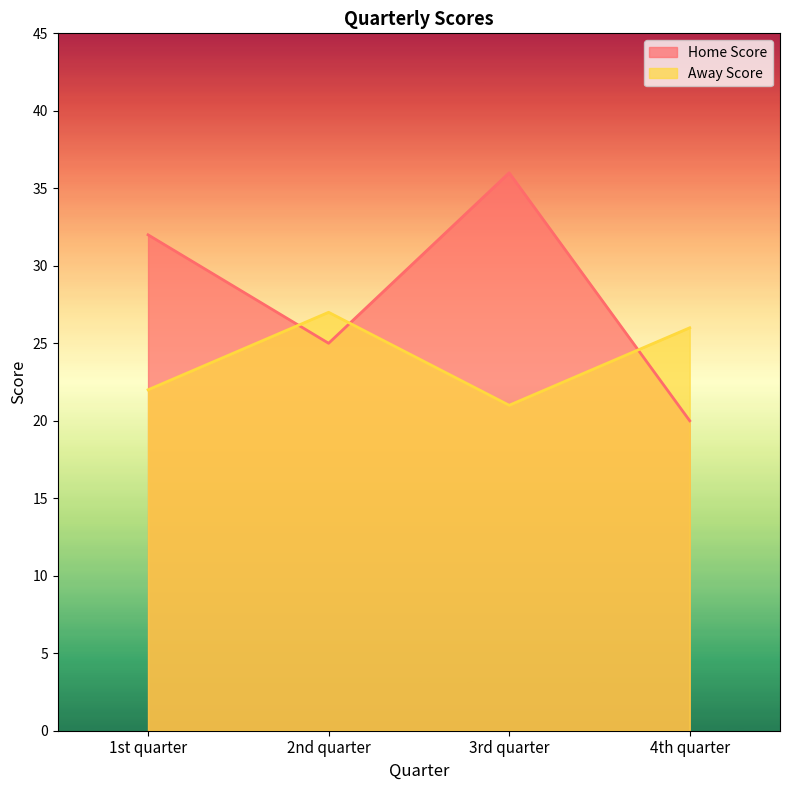

What is the approximate value of Away Score at 2nd quarter?

27